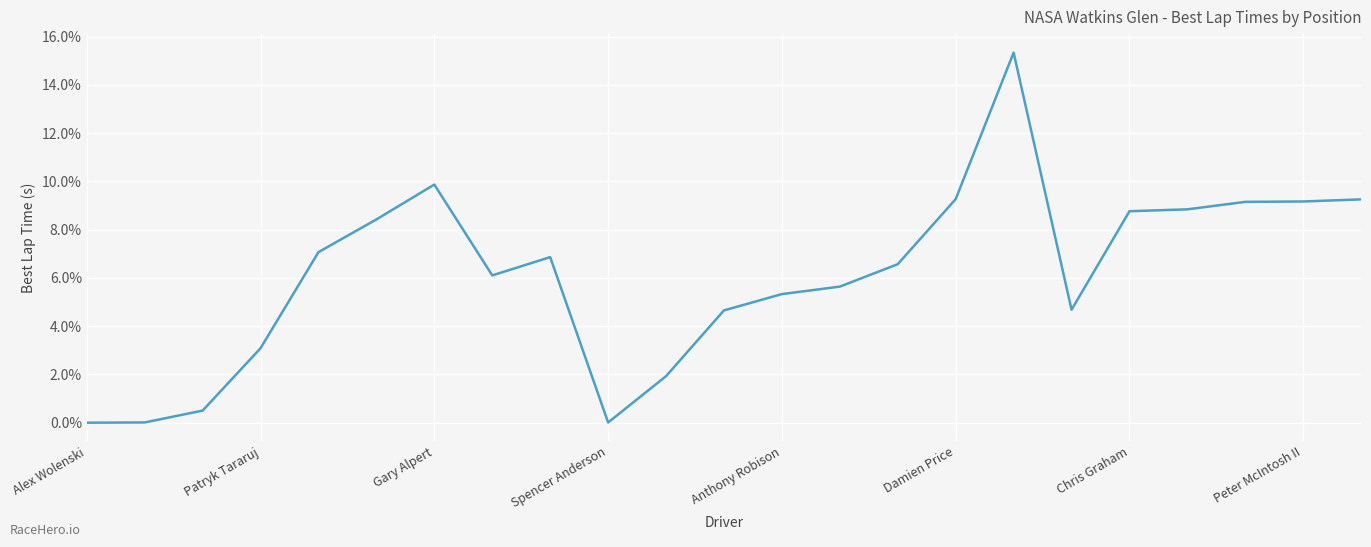

What is the difference between the maximum and minimum values?

15.3